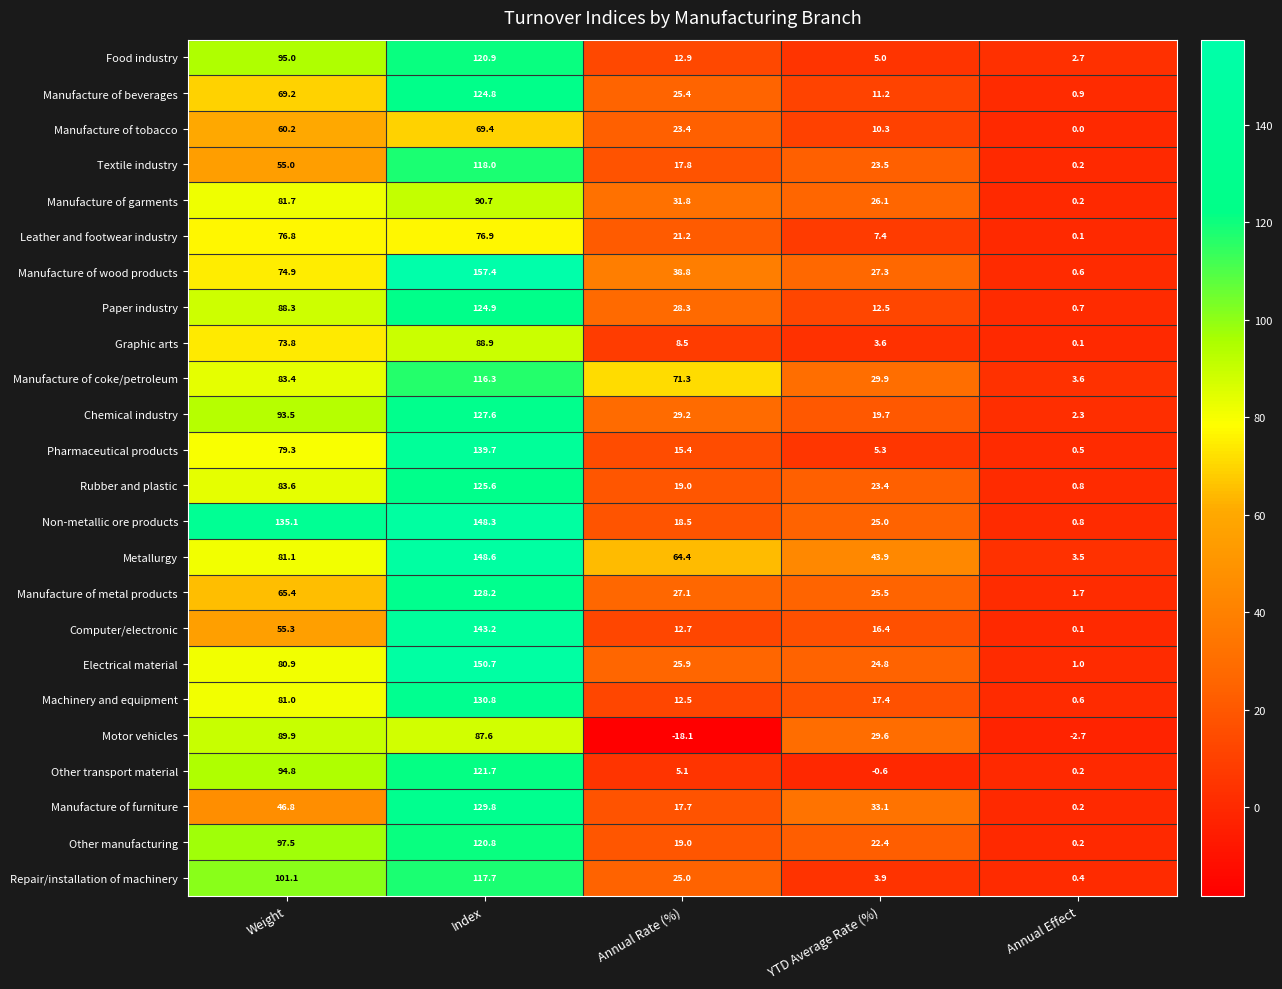

Count the number of data series in this chart.

24